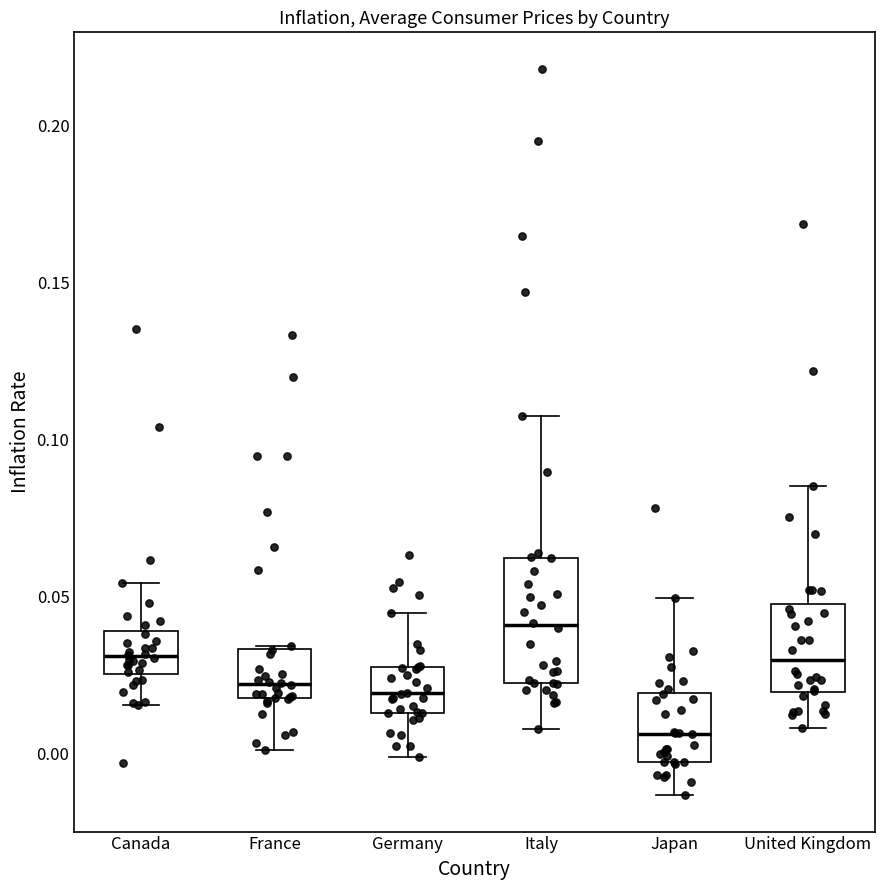

Reading left to right, read every box against the y-axis: the position of its median line, the range the box covers, and the ends of its whiskers. The values are not printed on the chart, so give them approximately, as read against the axis.

Canada: median 0.030, box 0.025 to 0.040, whiskers 0.015 to 0.055
France: median 0.020 (just above the box's lower edge), box 0.020 to 0.035, whiskers 0.000 to 0.035
Germany: median 0.020, box 0.015 to 0.030, whiskers 0.000 to 0.045
Italy: median 0.040, box 0.025 to 0.060, whiskers 0.010 to 0.105
Japan: median 0.005, box -0.005 to 0.020, whiskers -0.015 to 0.050
United Kingdom: median 0.030, box 0.020 to 0.045, whiskers 0.010 to 0.085